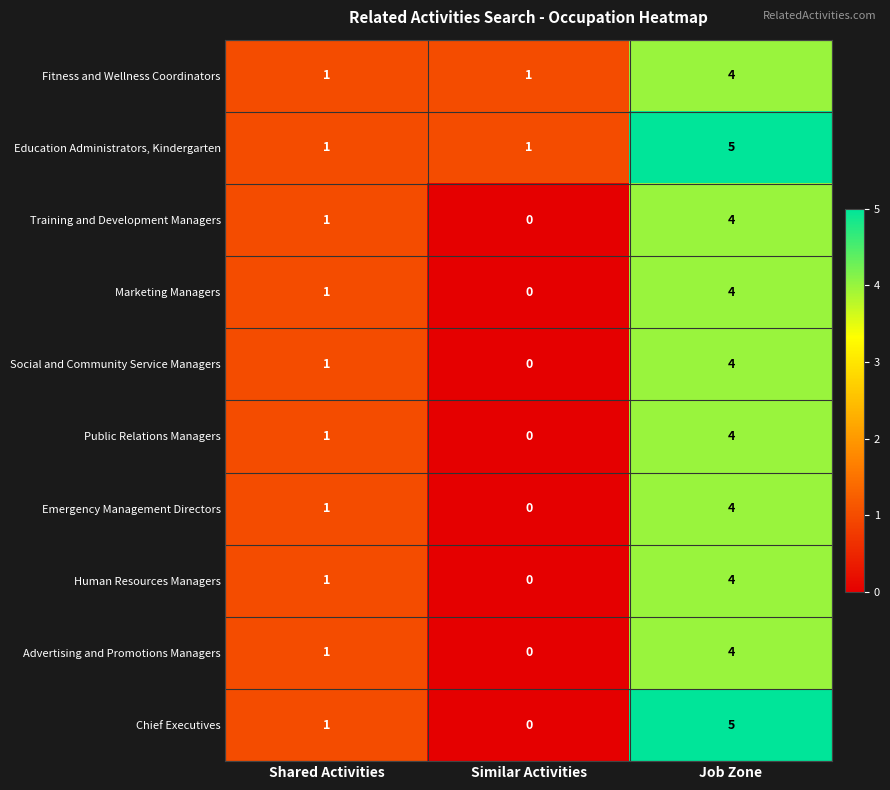

Rank the categories by Marketing Managers value from highest to lowest.

Job Zone, Shared Activities, Similar Activities